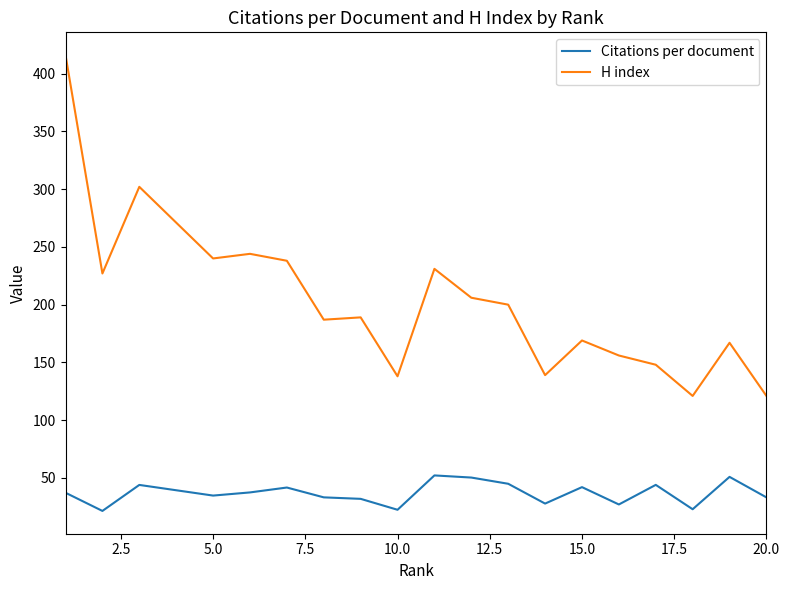

Which series has the largest range (max minus min)?

H index